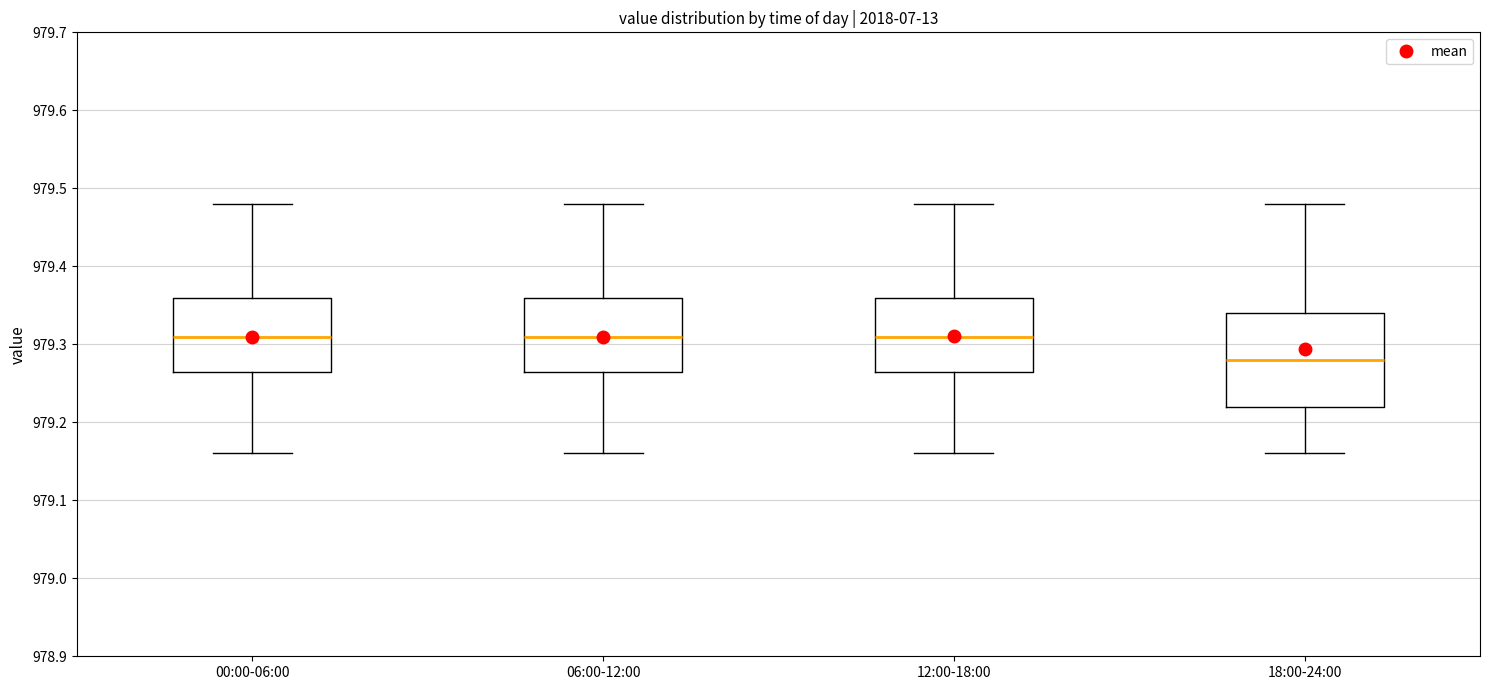

Which box is the tallest, from its lower edge to its upper edge?

18:00-24:00